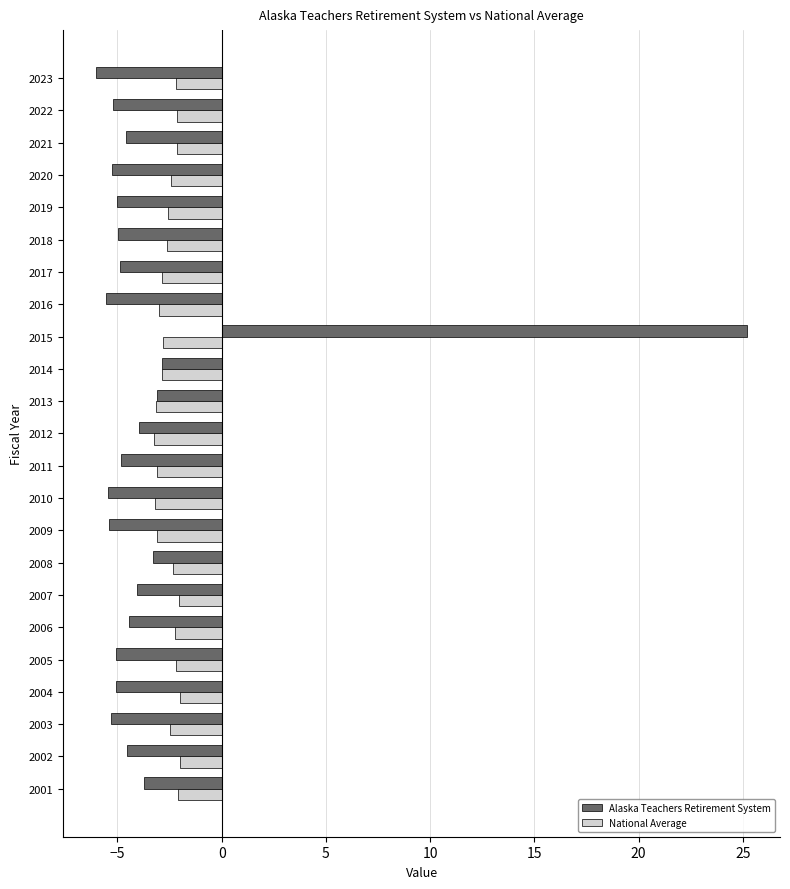

At which category is the sum across all series the highest?

2015